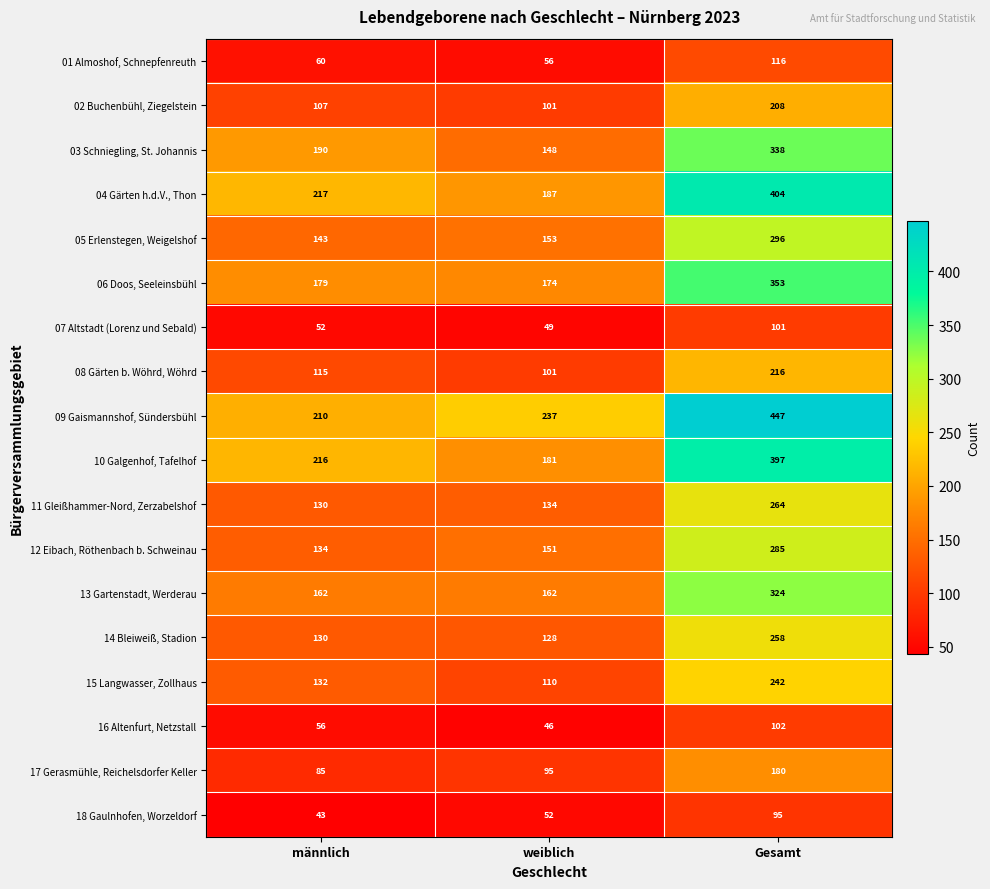

What is the maximum value for 16 Altenfurt, Netzstall?

102